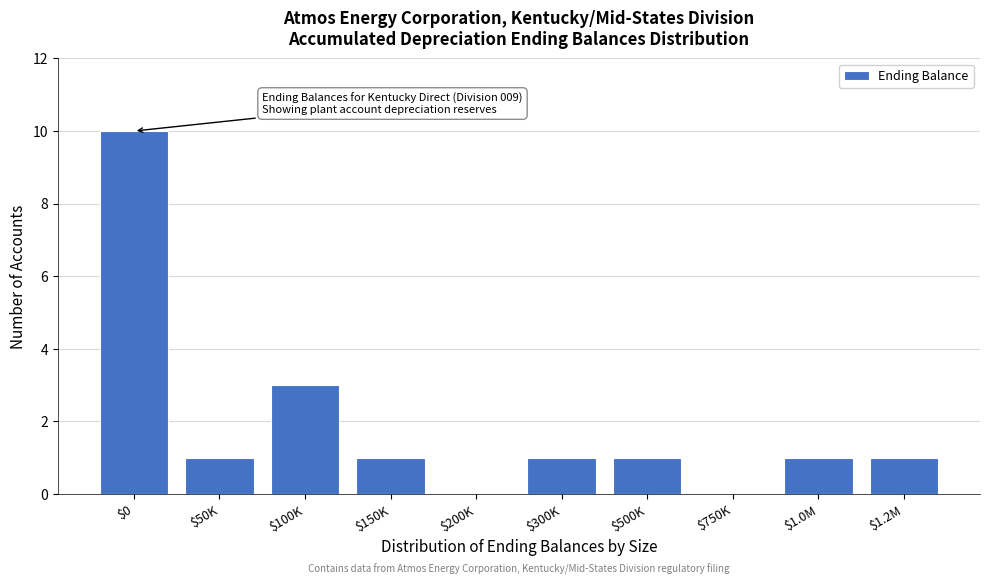

Where is the data nearest to the value 5?

$100K